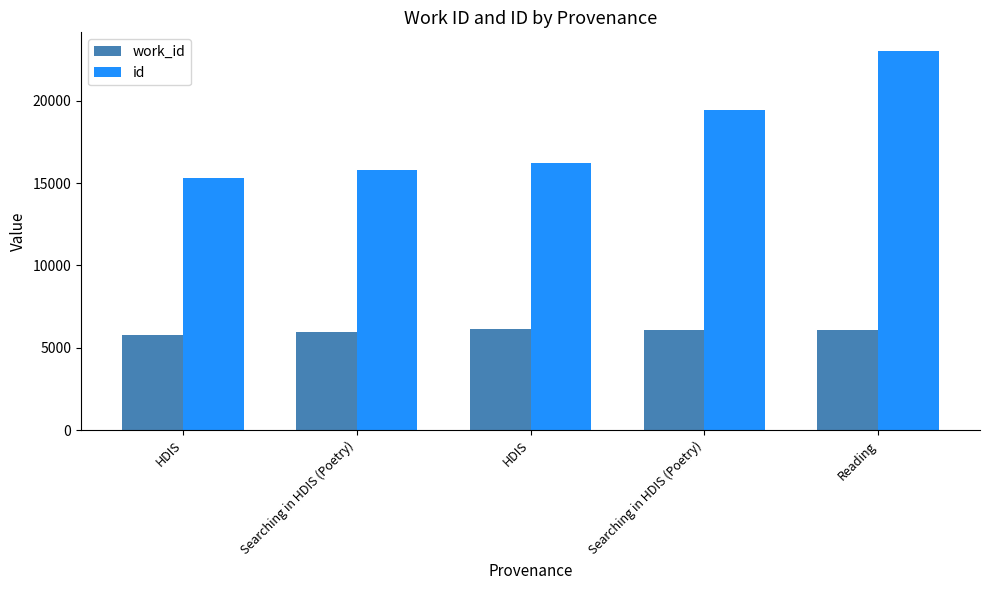

How many values in the work_id series are below 6054?

2